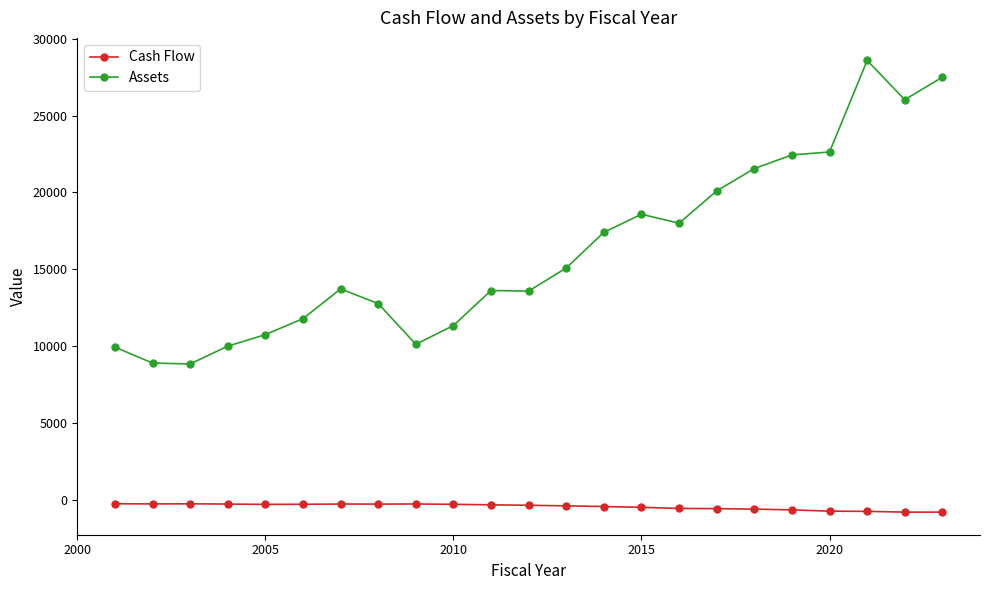

Which series has the largest total across all categories?

Assets